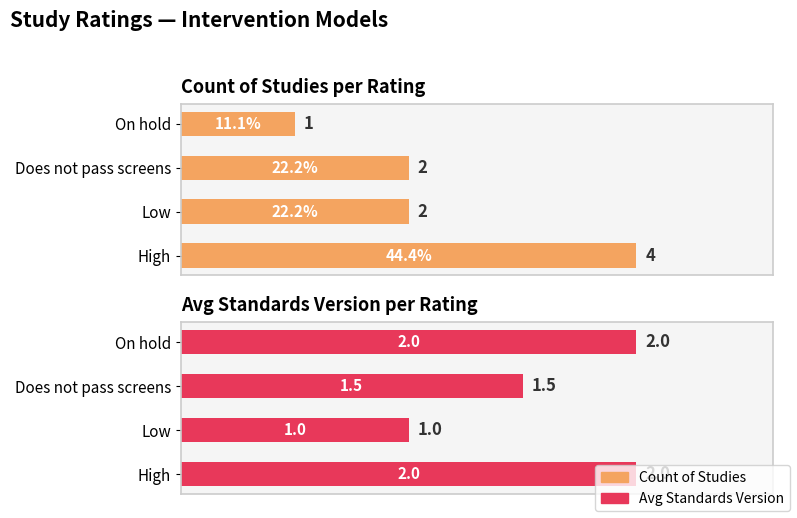

How many values in the Count of Studies series are below 2?

1